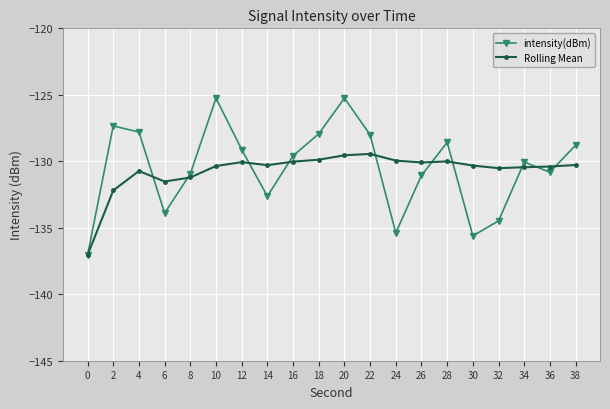

What is the value of the Rolling Mean point at the 18th from the left?

-130.4